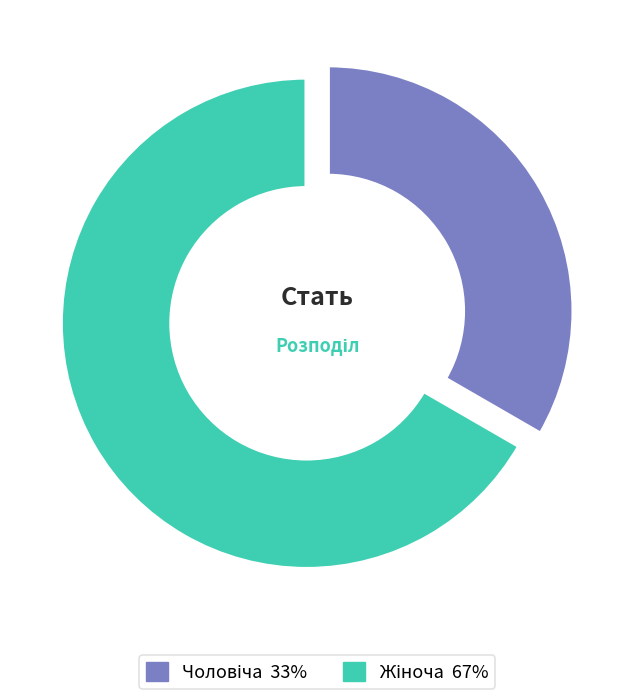

Does any single category account for the majority?

Yes